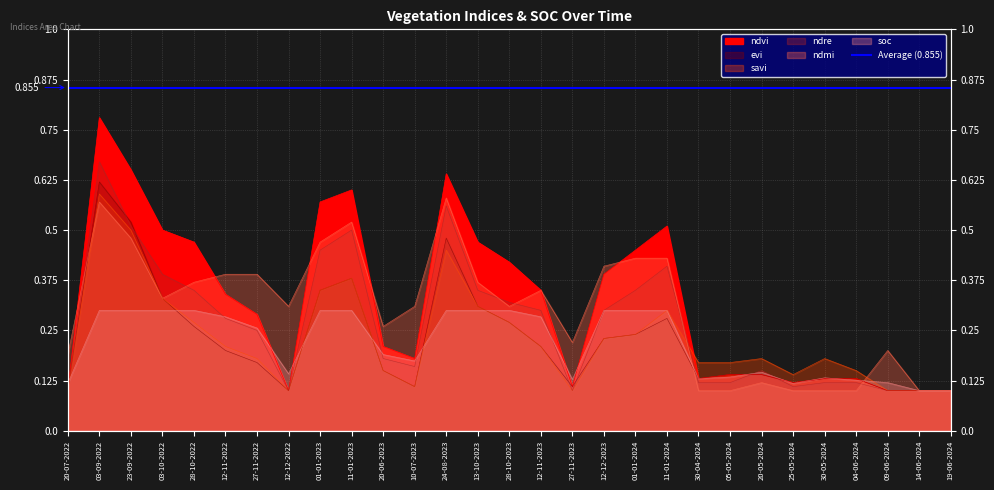

What is the label of the 3rd point from the right?

09-06-2024